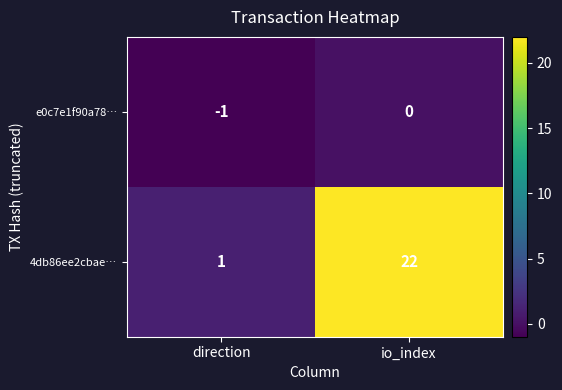

True or false: 4db86ee2cbae… has a value of 22 at io_index.

True